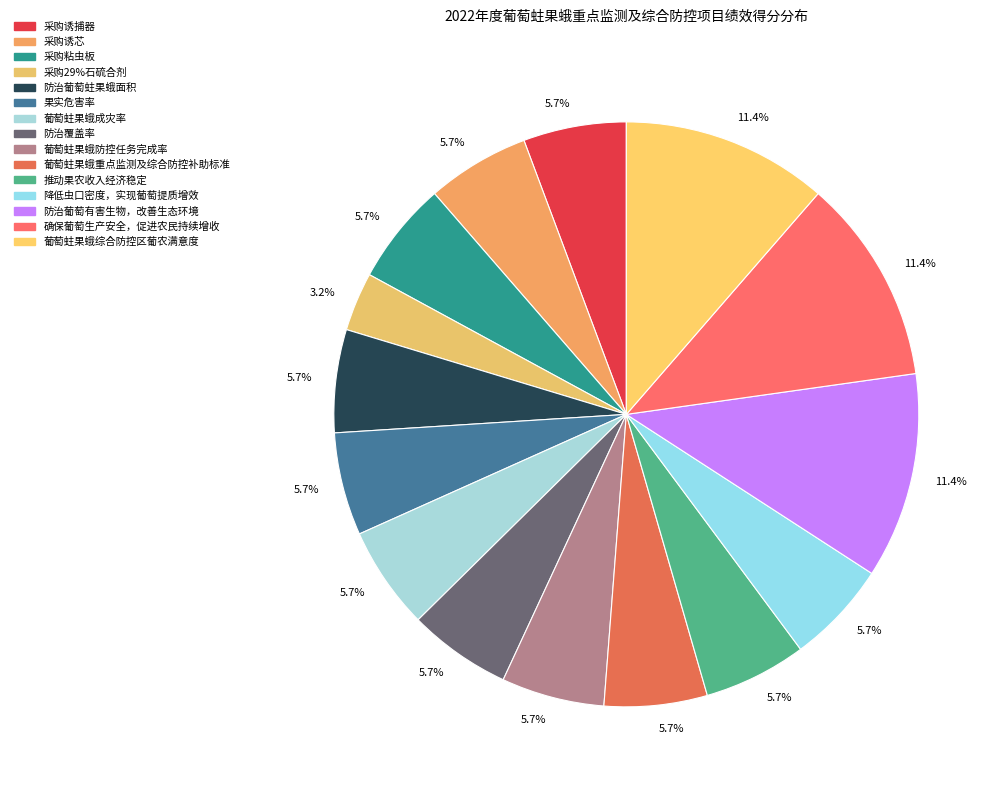

Count the number of slices in the pie.

15